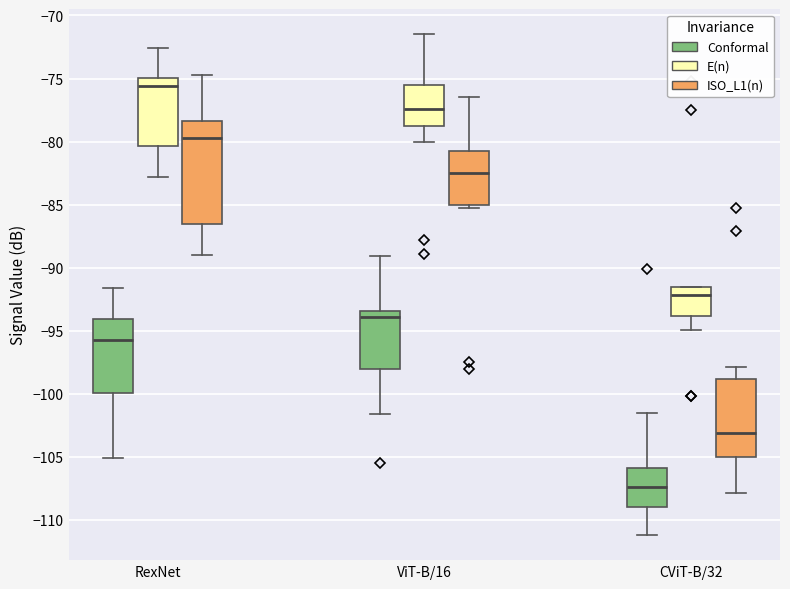

Reading left to right, read every box against the y-axis: the position of its median line, the range the box covers, and the ends of its whiskers. The values are not printed on the chart, so give them approximately, as read against the axis.

RexNet (Conformal): median -95.5, box -100.0 to -94.0, whiskers -105.0 to -91.5
RexNet (E(n)): median -75.5, box -80.5 to -75.0, whiskers -83.0 to -72.5
RexNet (ISO_L1(n)): median -79.5, box -86.5 to -78.5, whiskers -89.0 to -74.5
ViT-B/16 (Conformal): median -94.0, box -98.0 to -93.5, whiskers -101.5 to -89.0
ViT-B/16 (E(n)): median -77.5, box -79.0 to -75.5, whiskers -80.0 to -71.5
ViT-B/16 (ISO_L1(n)): median -82.5, box -85.0 to -80.5, whiskers -85.5 to -76.5
CViT-B/32 (Conformal): median -107.5, box -109.0 to -106.0, whiskers -111.0 to -101.5
CViT-B/32 (E(n)): median -92.0, box -94.0 to -91.5, whiskers -95.0 to -91.5
CViT-B/32 (ISO_L1(n)): median -103.0, box -105.0 to -99.0, whiskers -108.0 to -98.0